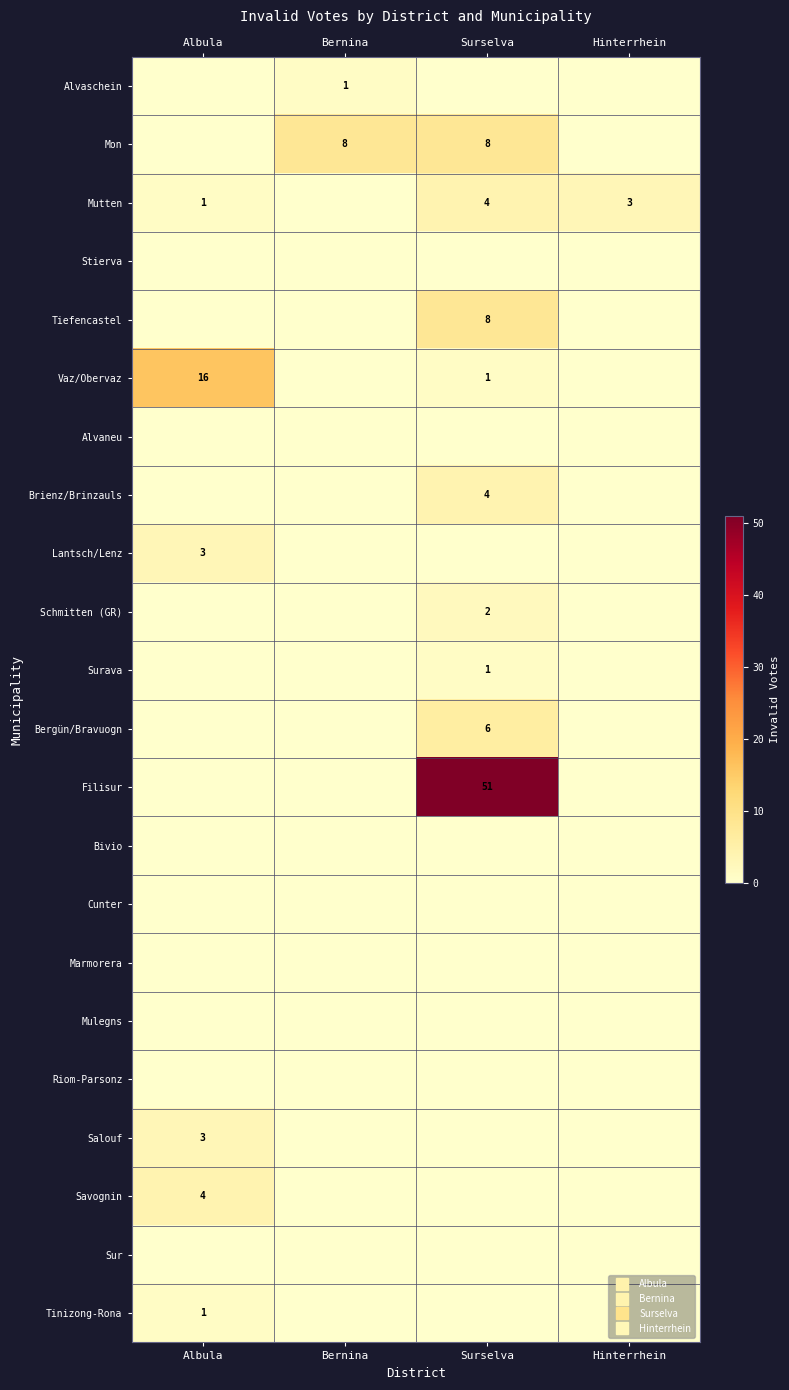

Which has a higher value, Hinterrhein or Albula?

Hinterrhein